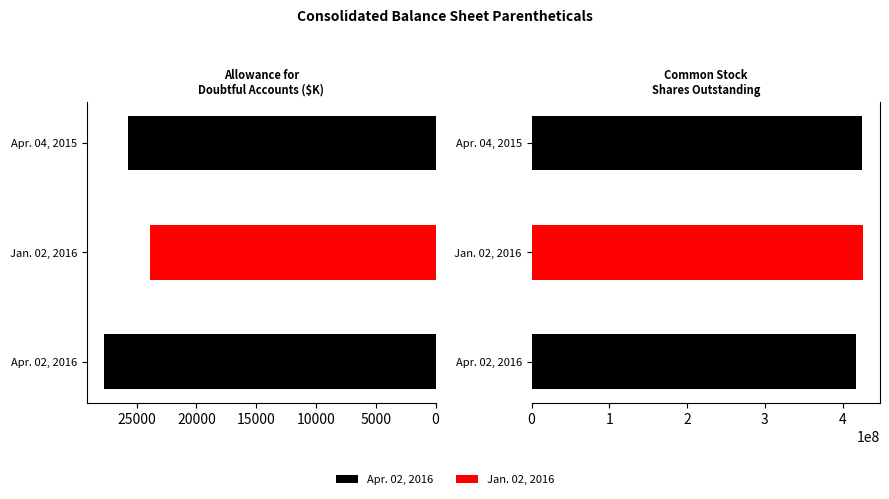

Is it true that Apr. 02, 2016 equals 747517482 at Common Stock Shares Outstanding?

False